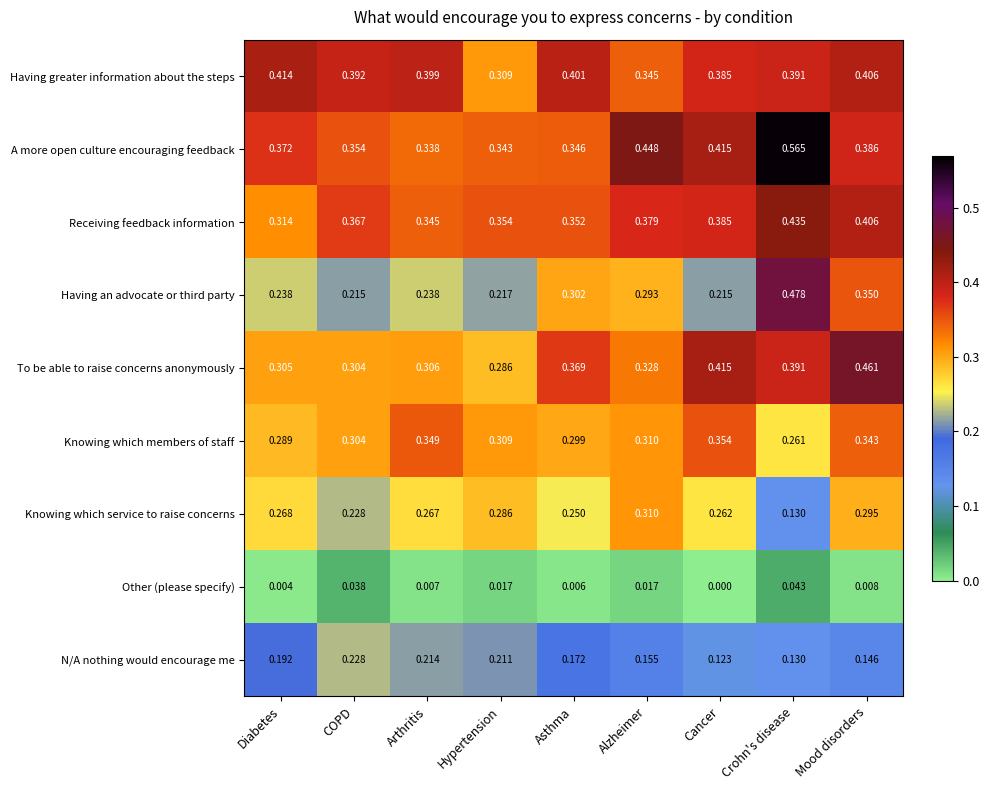

Which category has the highest value across all series?

Crohn's disease